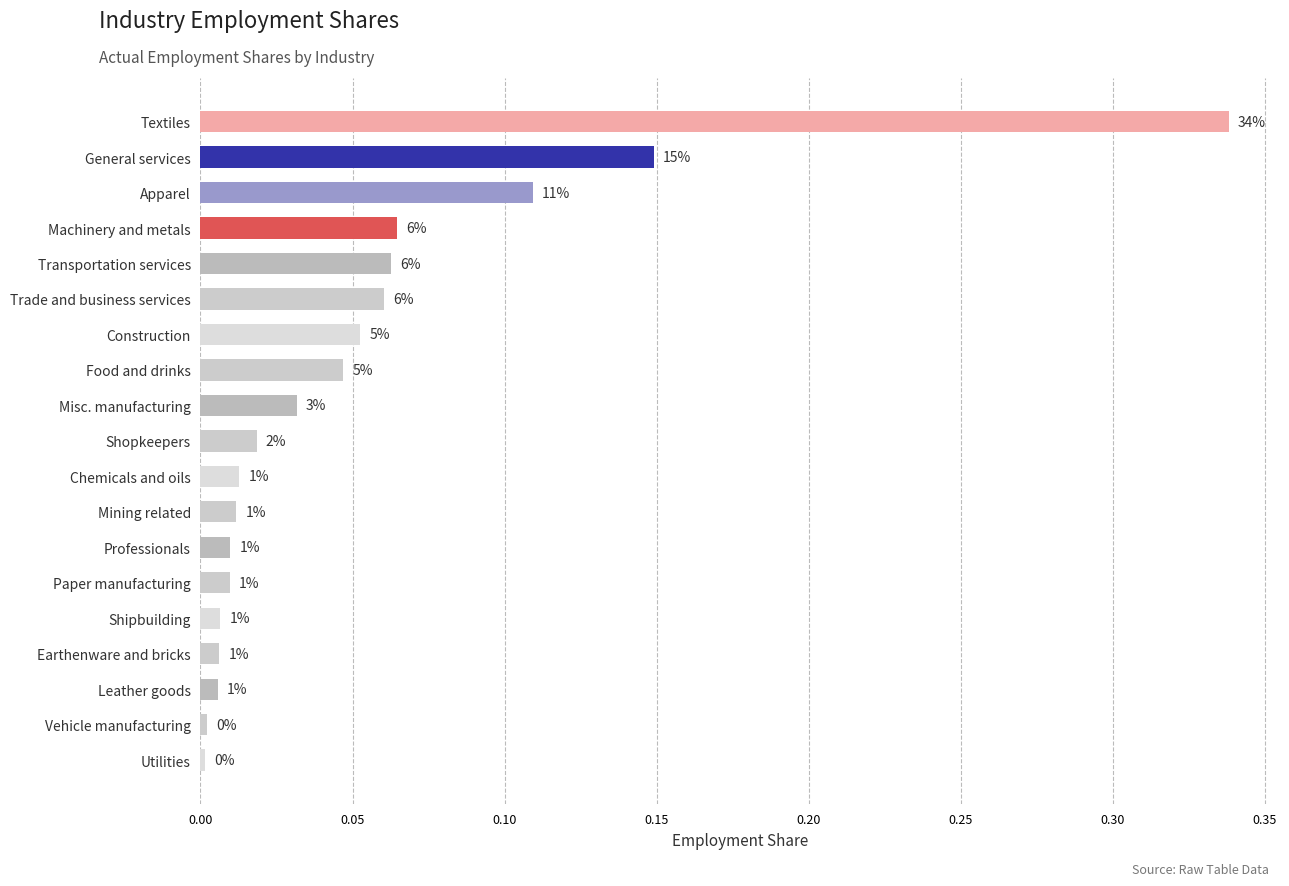

Does the chart contain any negative values?

No